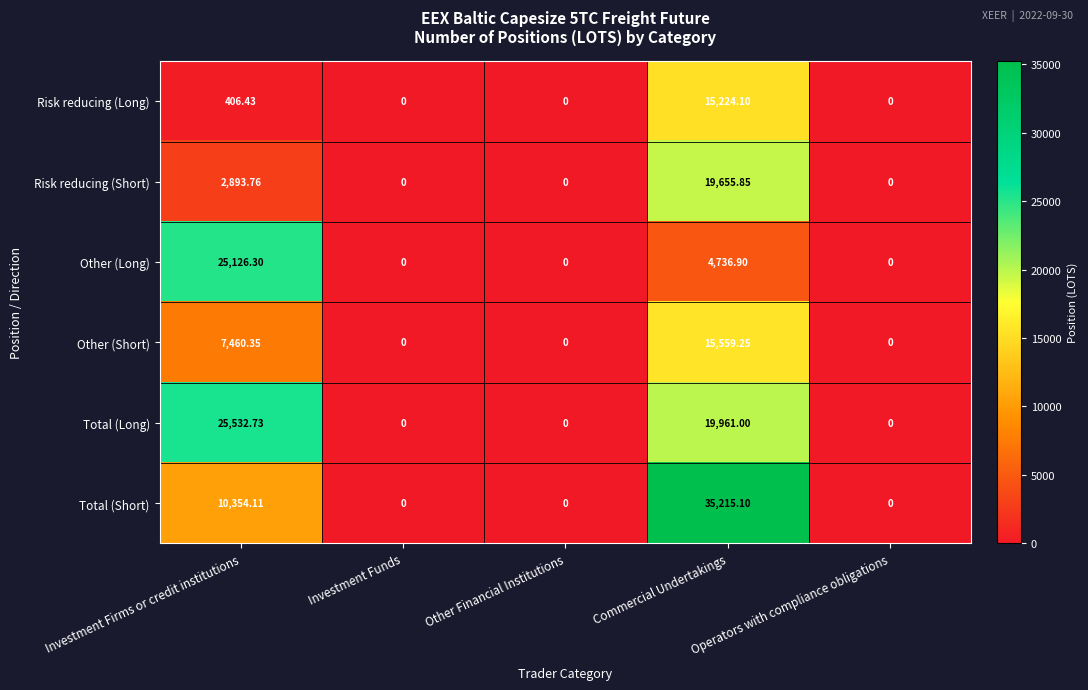

Which series has the widest spread of values?

Total (Short)